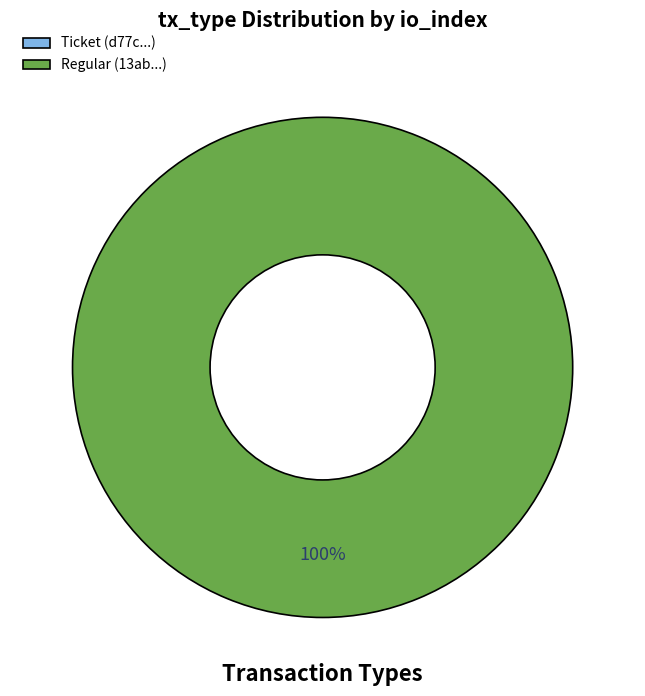

To the nearest percent, what percentage of the pie is Regular?

100%